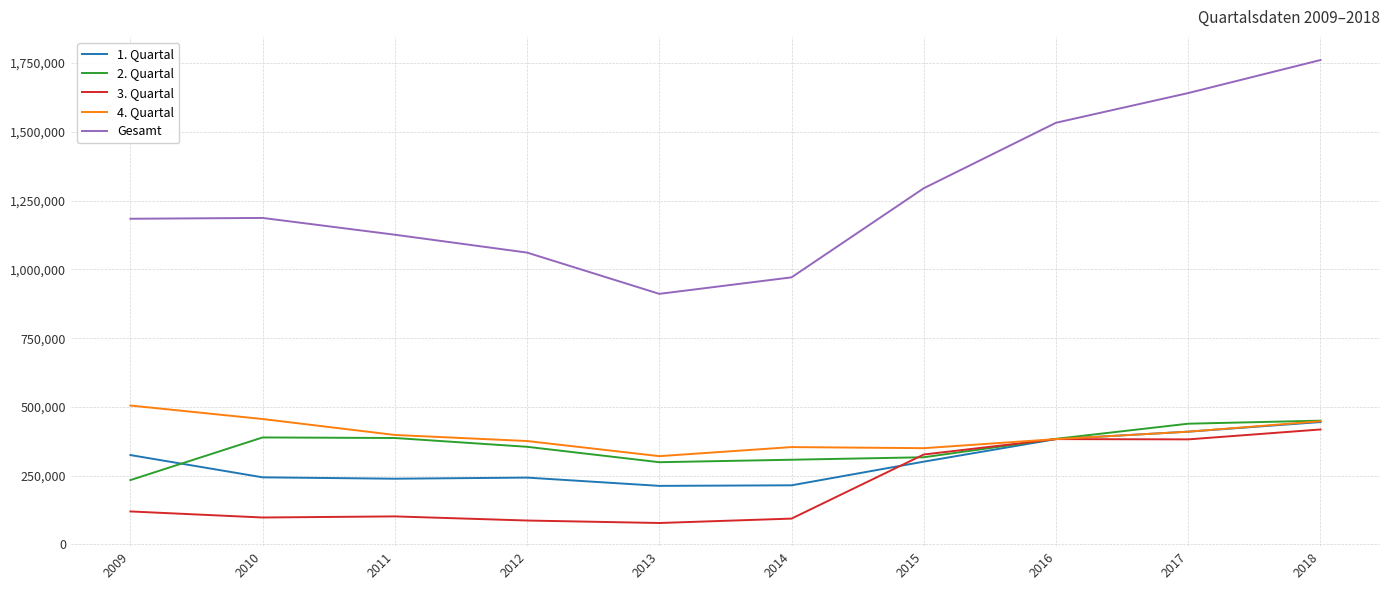

Does the chart display data point markers on the line(s)?

No